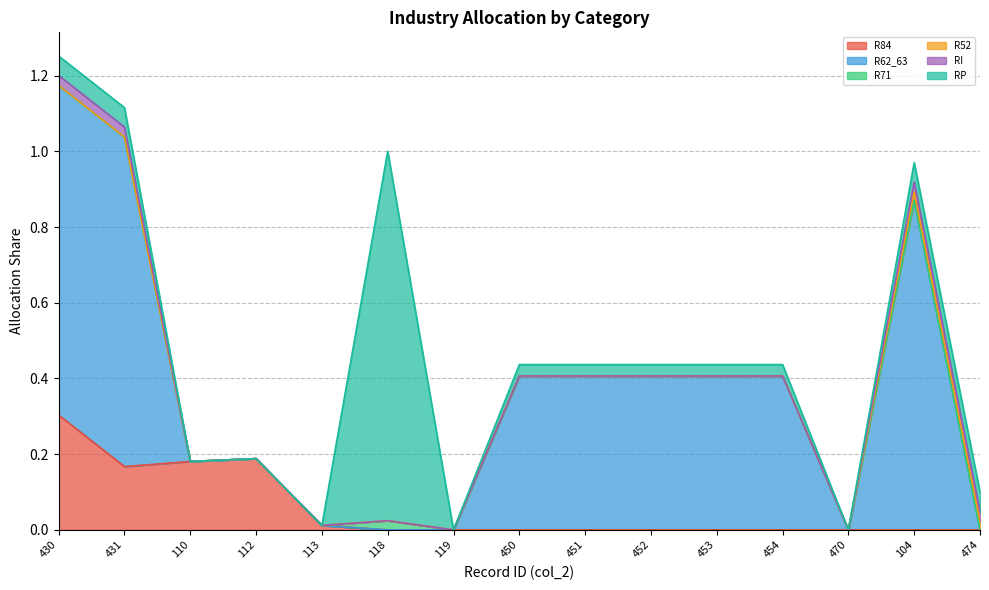

How many values in the R71 series exceed 0?

1